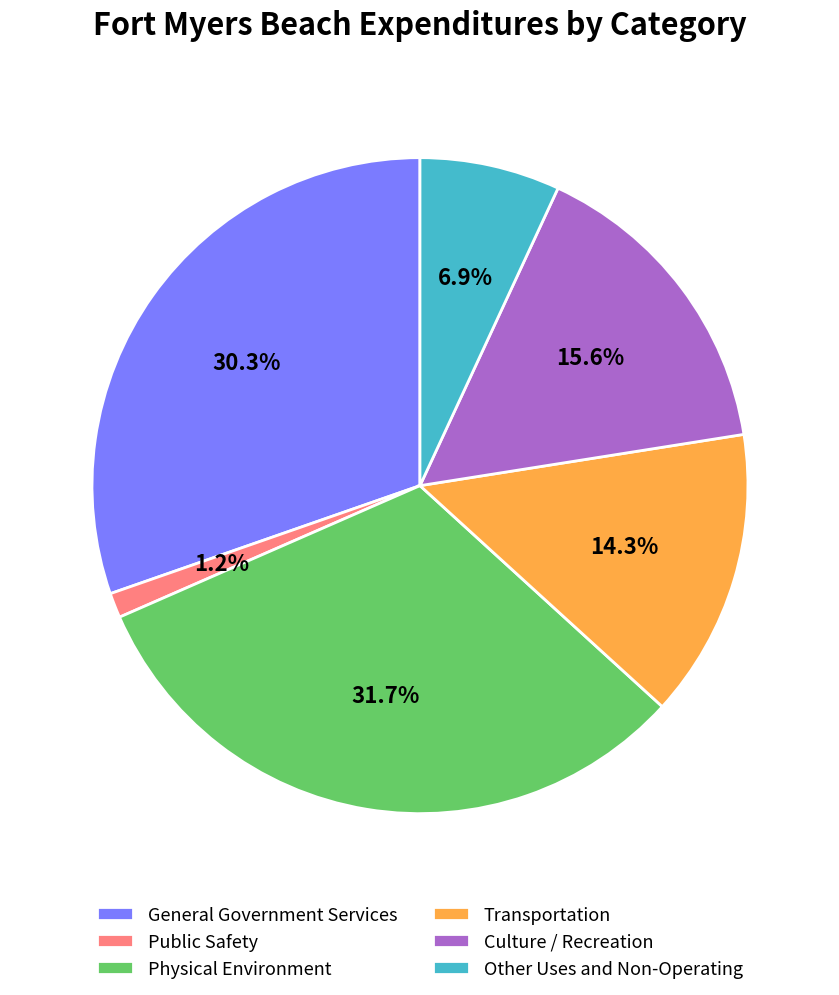

Does Other Uses and Non-Operating represent more than half of the total?

No